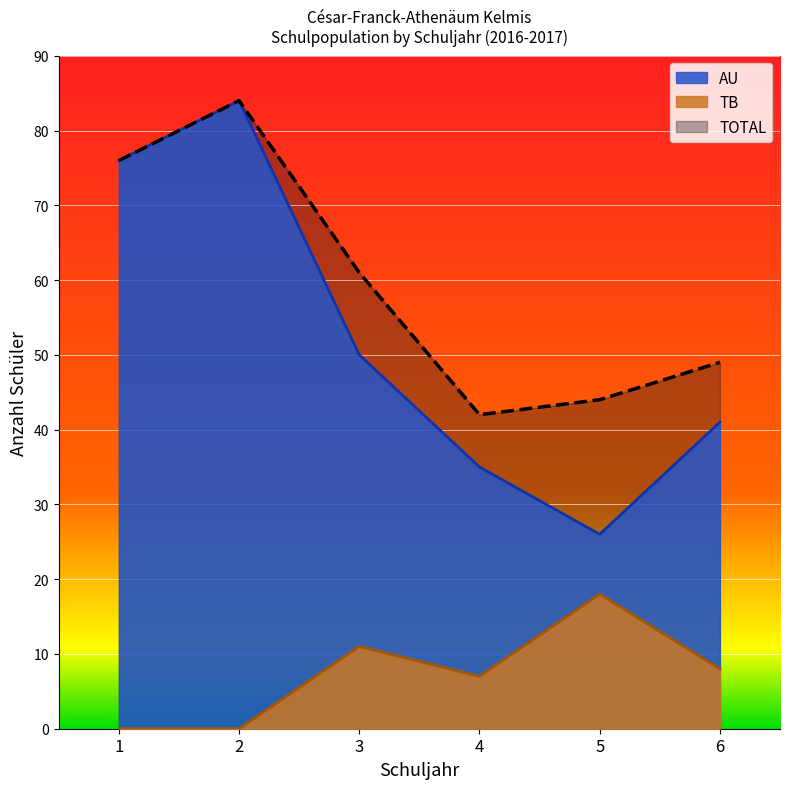

How many lines are shown in the chart?

3